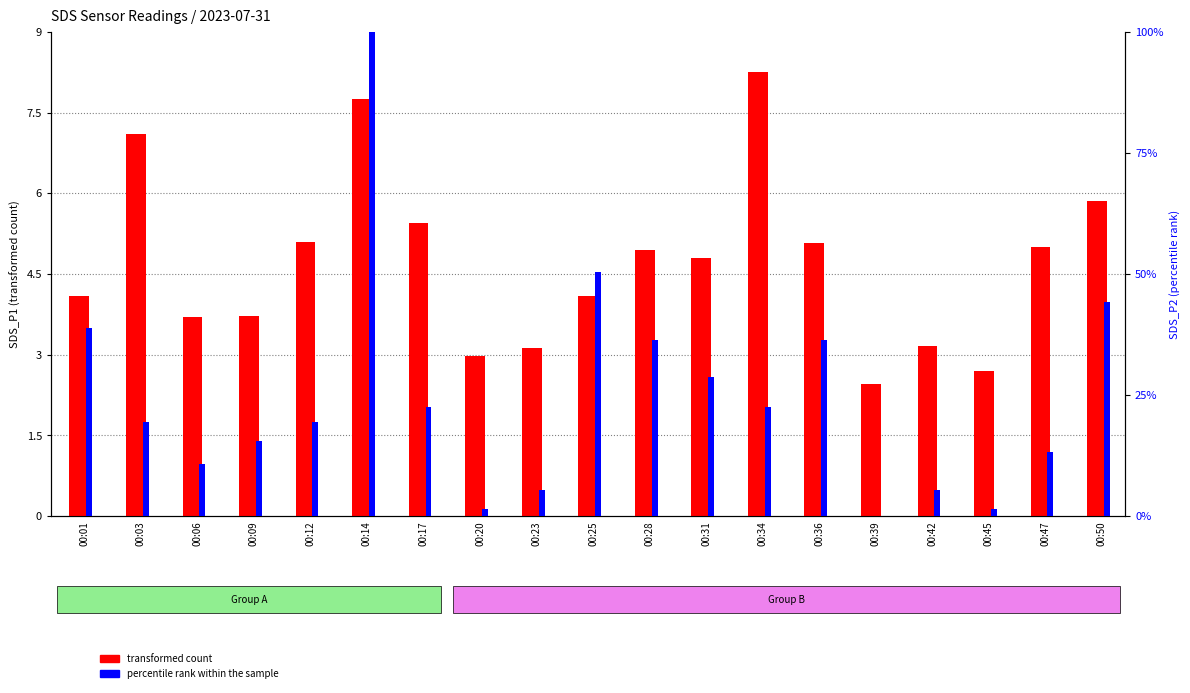

What are all the series names shown in the legend?

transformed count, percentile rank within the sample